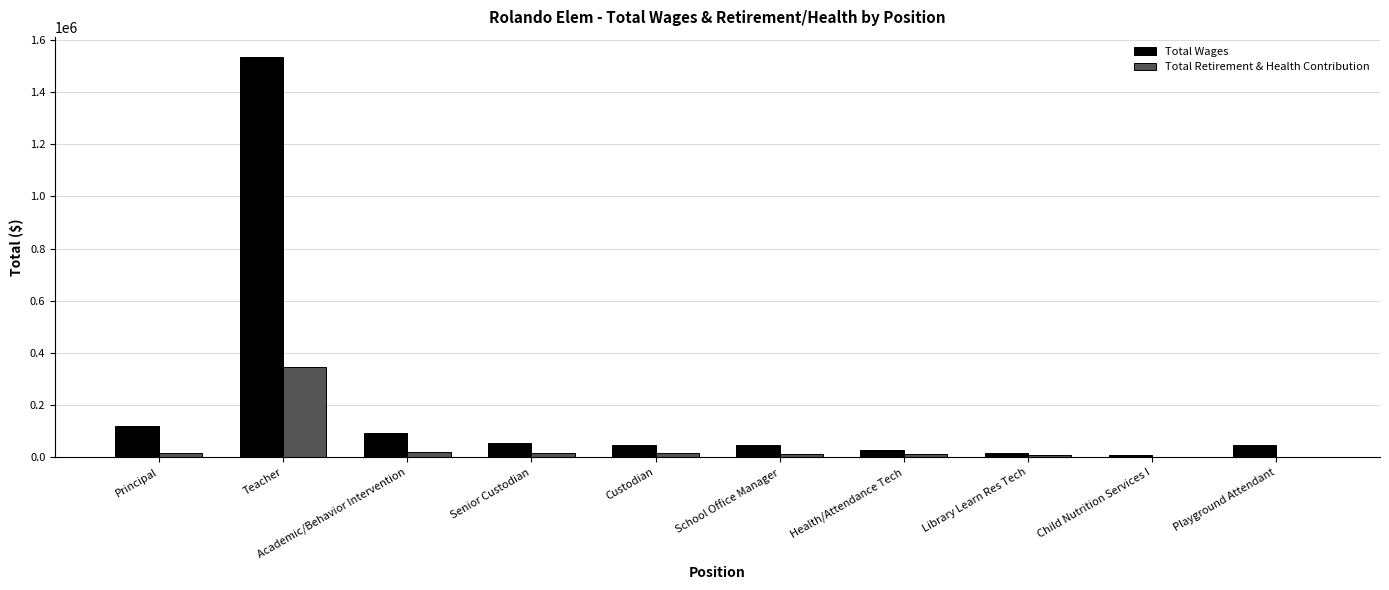

How many data points does each series have?

10